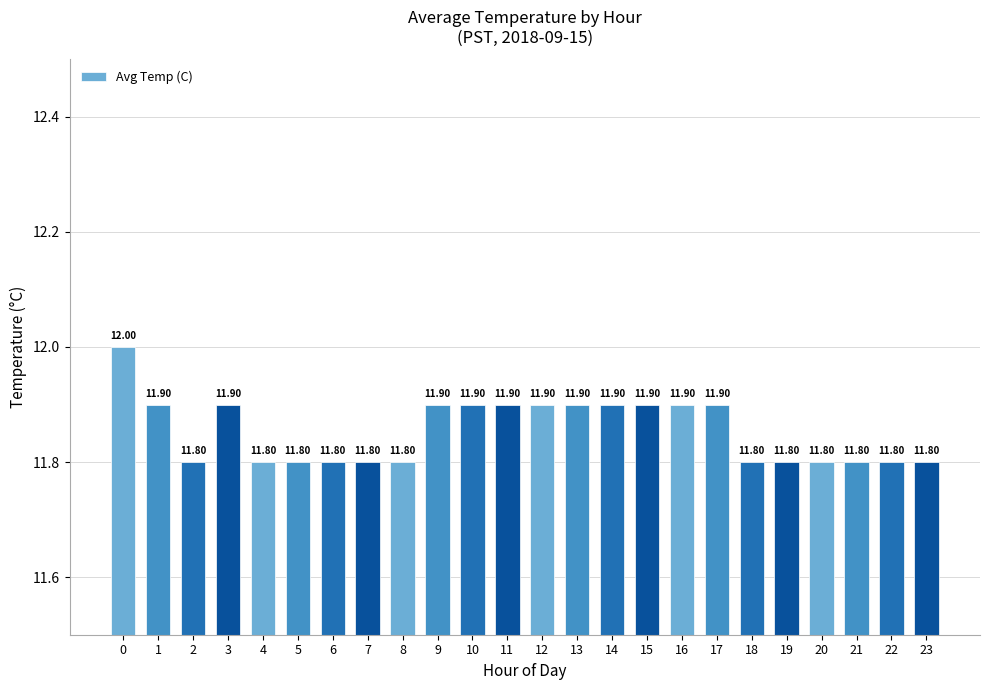

Approximately how many times larger is the value at 18 compared to 3?

1.0